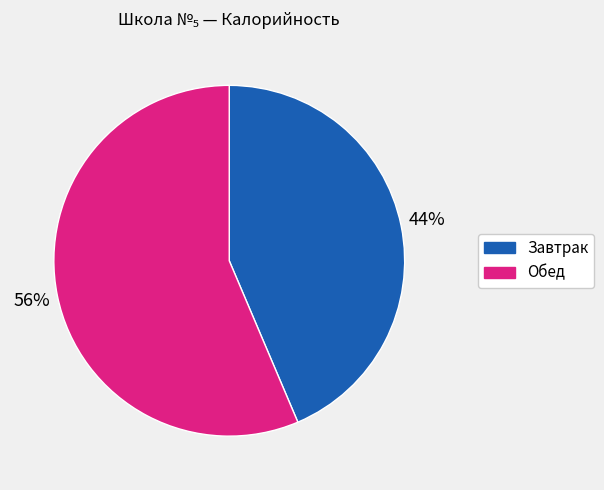

To the nearest percent, what is the average slice percentage?

50%